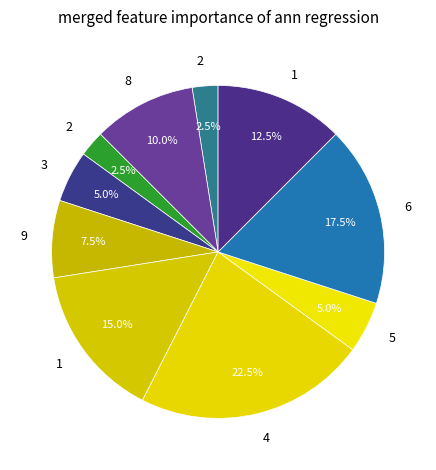

Count the number of slices in the pie.

10